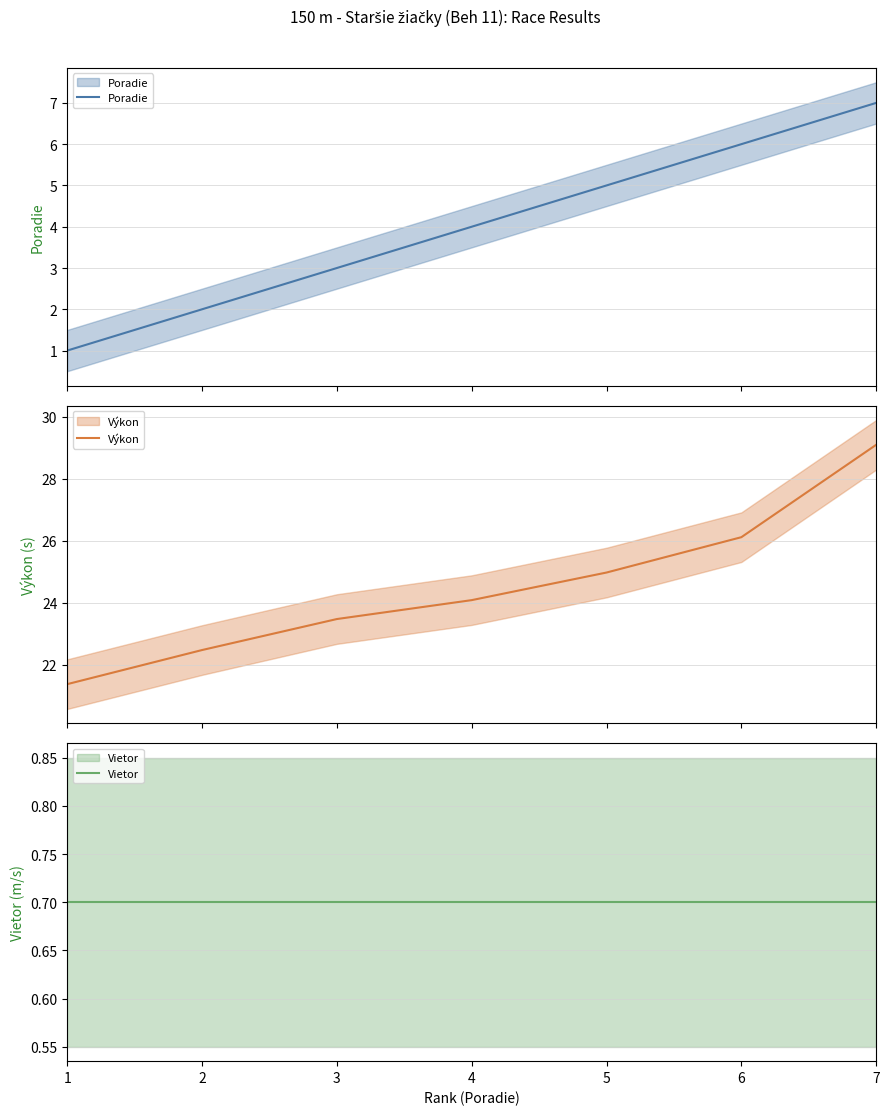

The value of Vietor at 7 is 1.1. True or false?

False